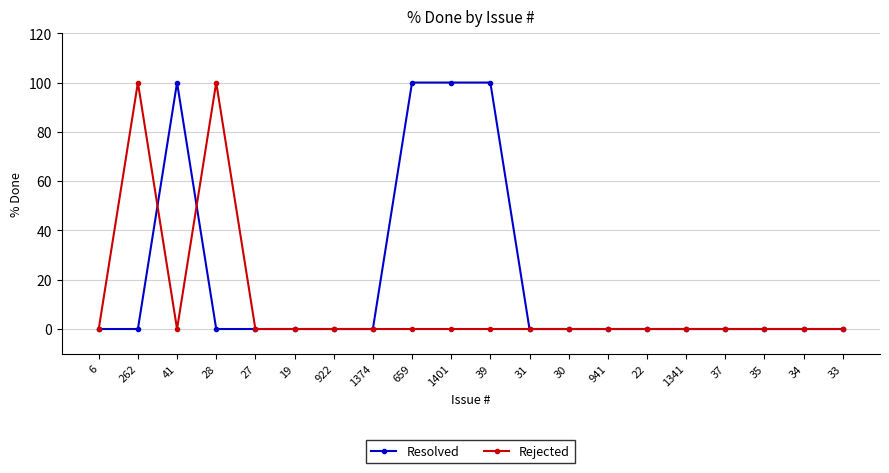

At which category does Resolved reach its first local peak?

41